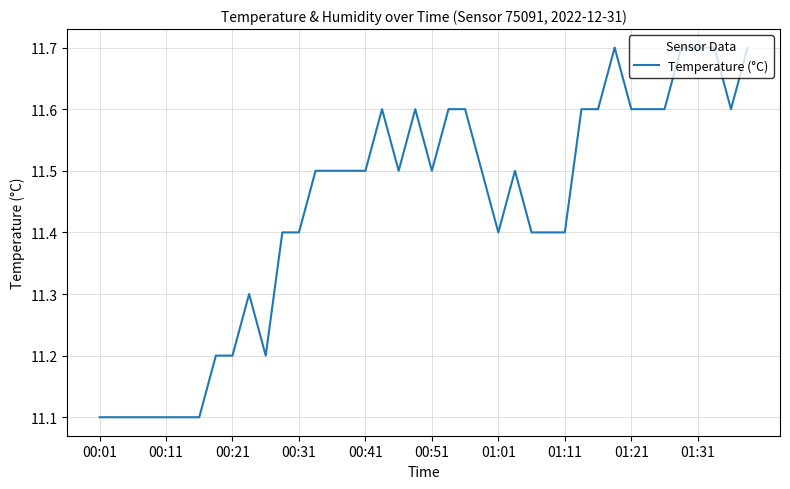

What is the difference between the maximum and minimum values?

0.6